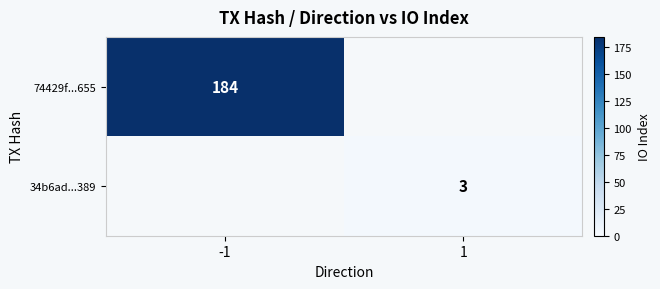

Is it true that 34b6ad...389 equals 5 at 1?

False